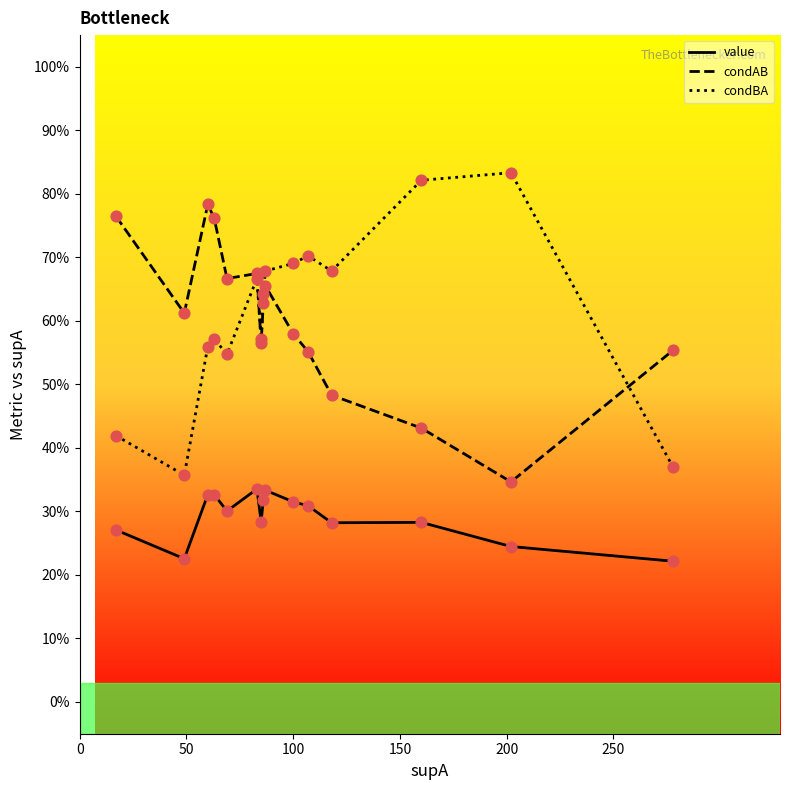

At how many categories does at least one series exceed 0?

15